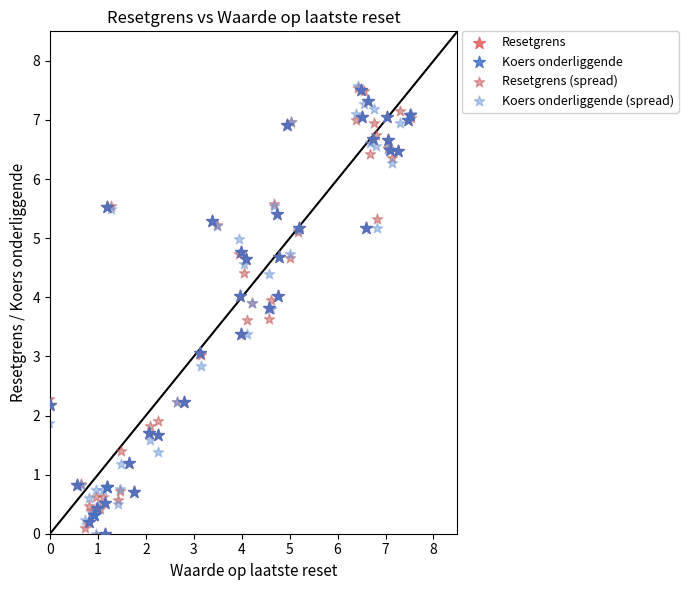

Which series has the largest Y range (max minus min)?

Resetgrens (spread)